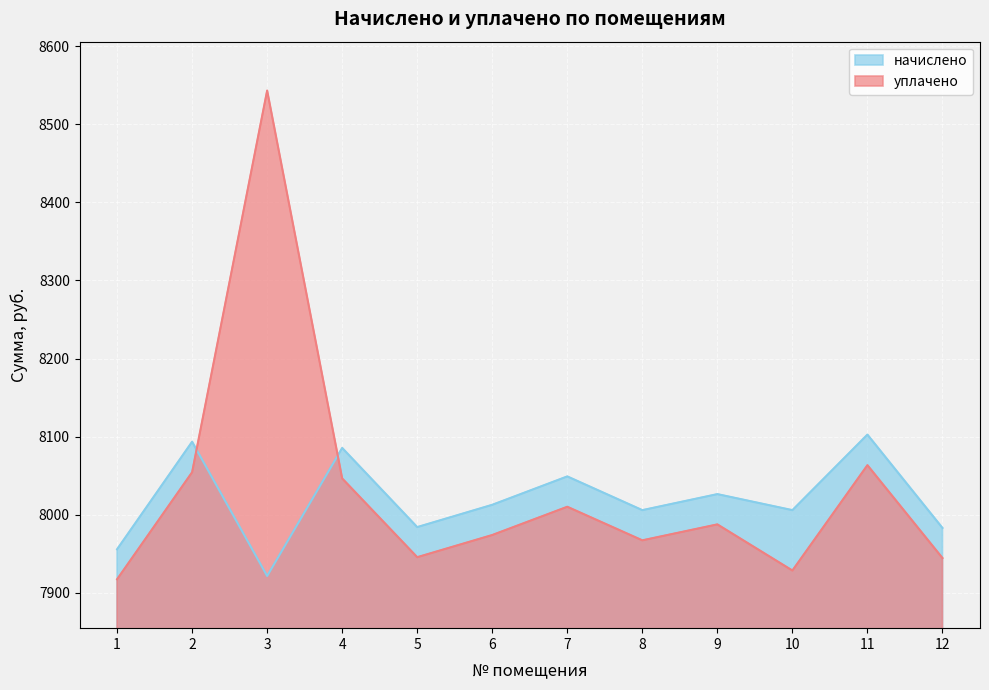

Which series has the largest range (max minus min)?

уплачено